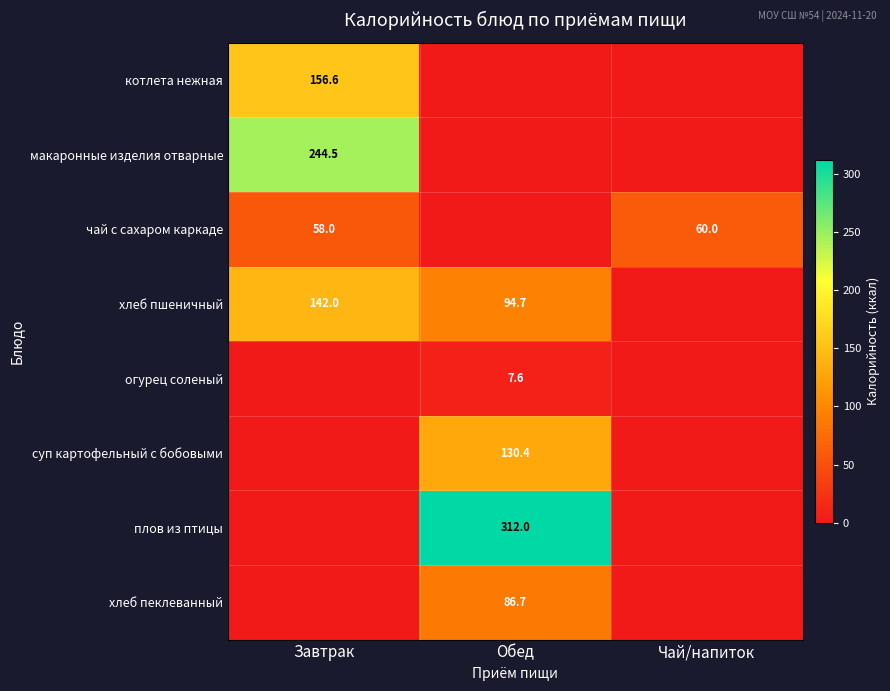

Is it true that суп картофельный с бобовыми equals 130.4 at Обед?

True